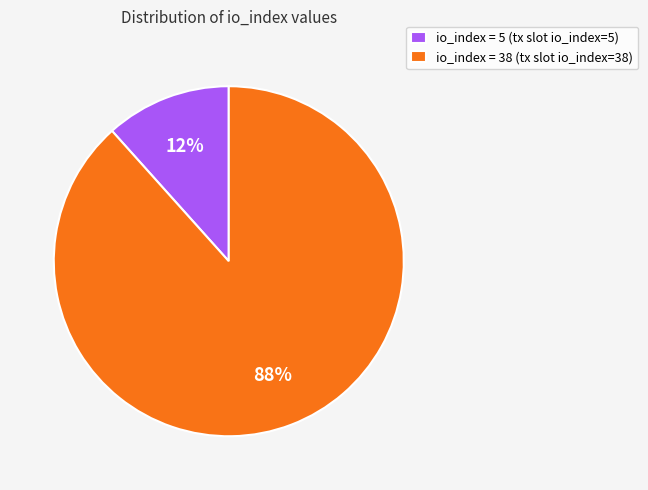

Which category has the smallest portion of the pie?

io_index = 5 (tx slot io_index=5)